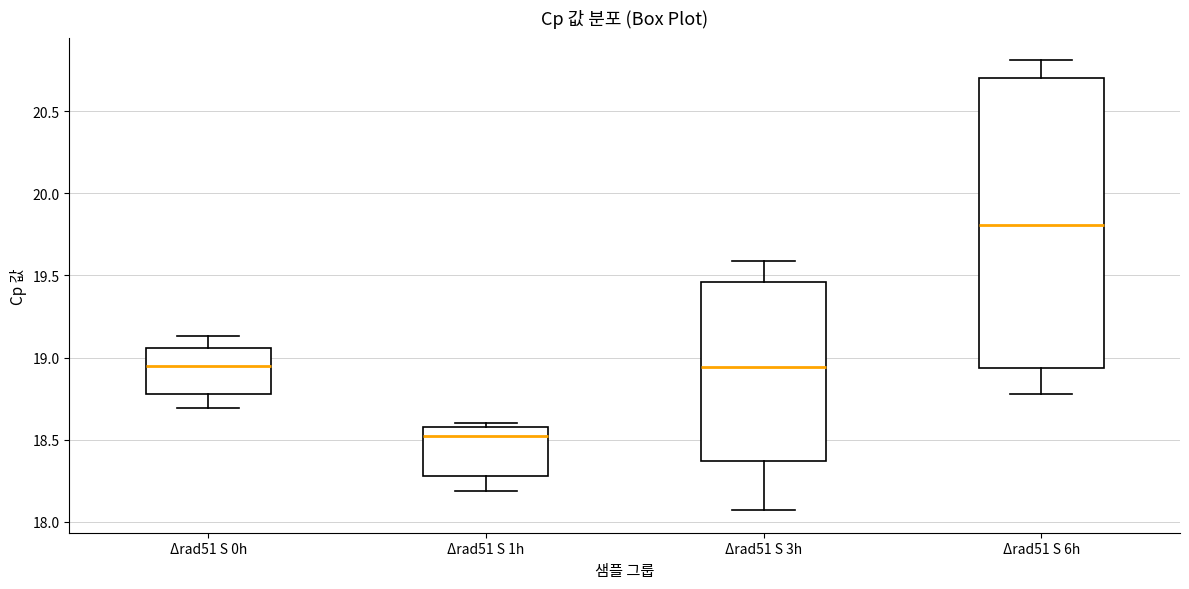

Which box has the lowest median line?

Δrad51 S 1h